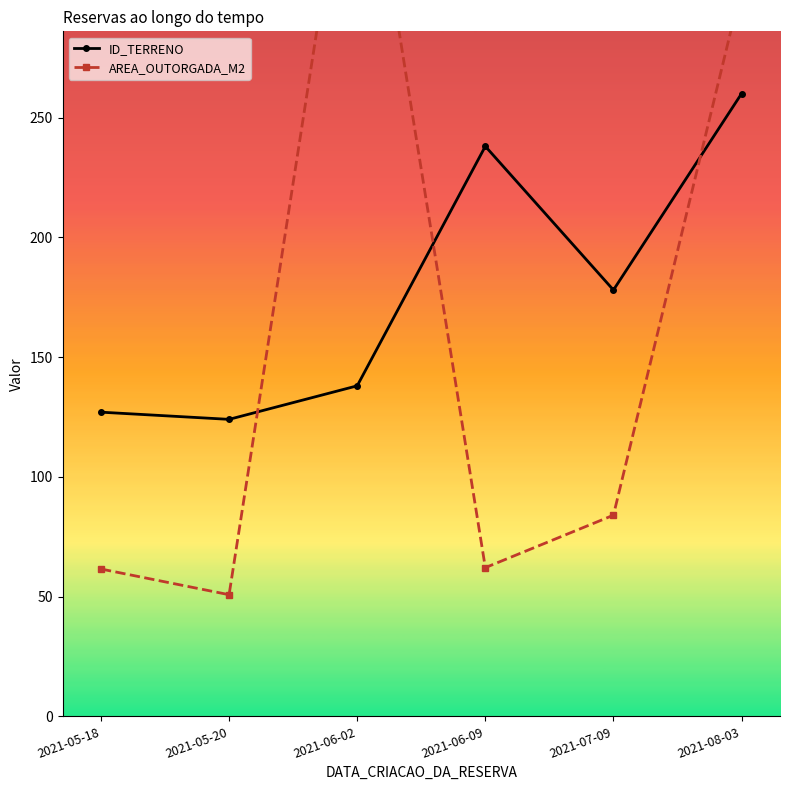

How many lines are shown in the chart?

2